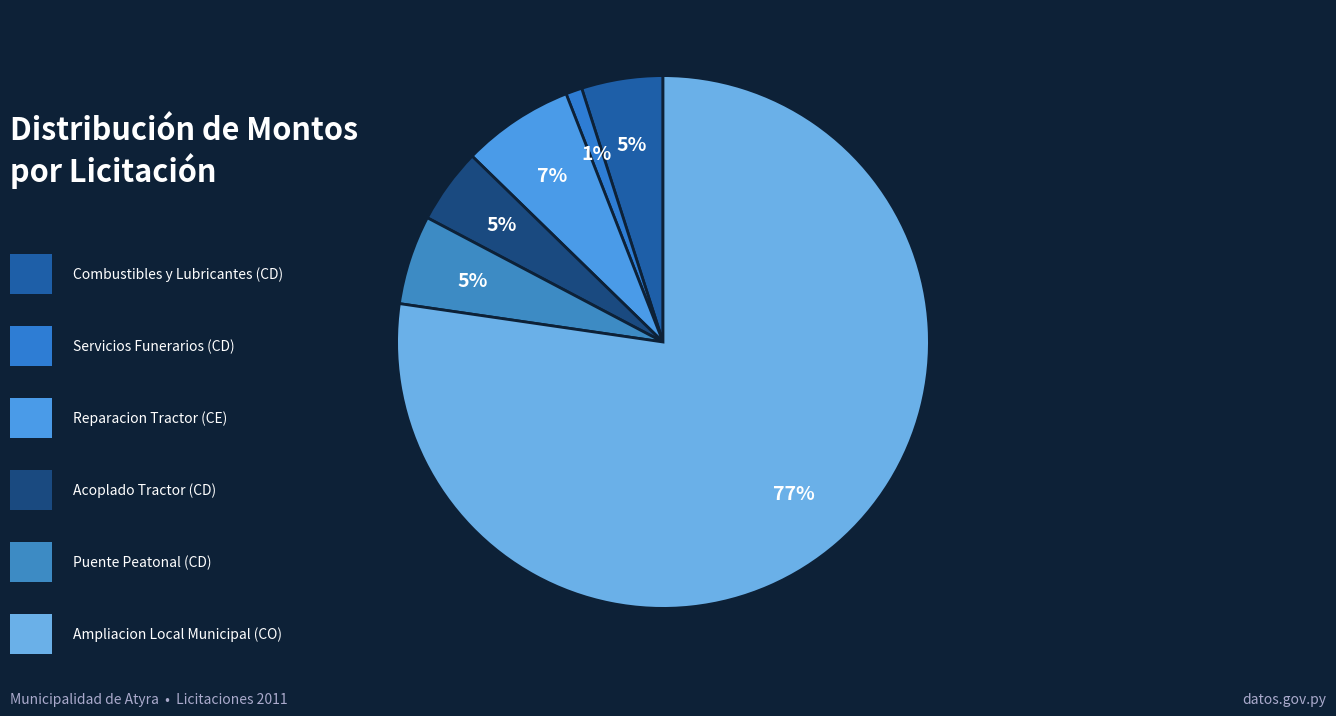

Which category has the biggest portion of the pie?

Ampliacion Local Municipal (CO)